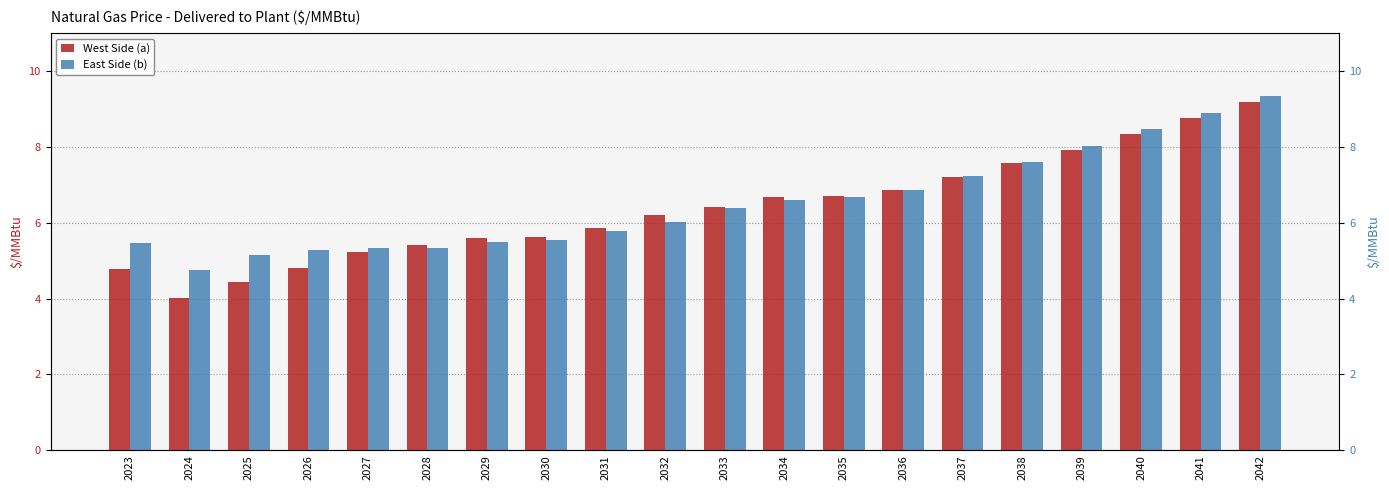

How many values in the West Side (a) series are below 6?

9